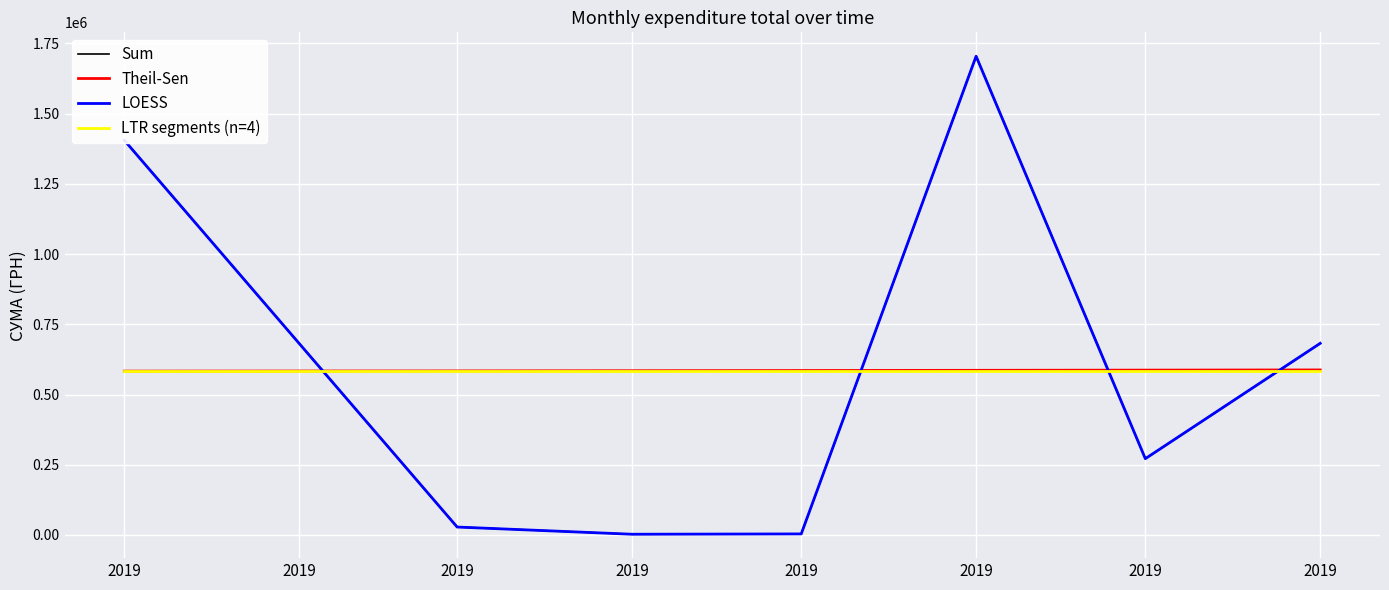

The Sum series shows 3619.2 at 2019. True or false?

True